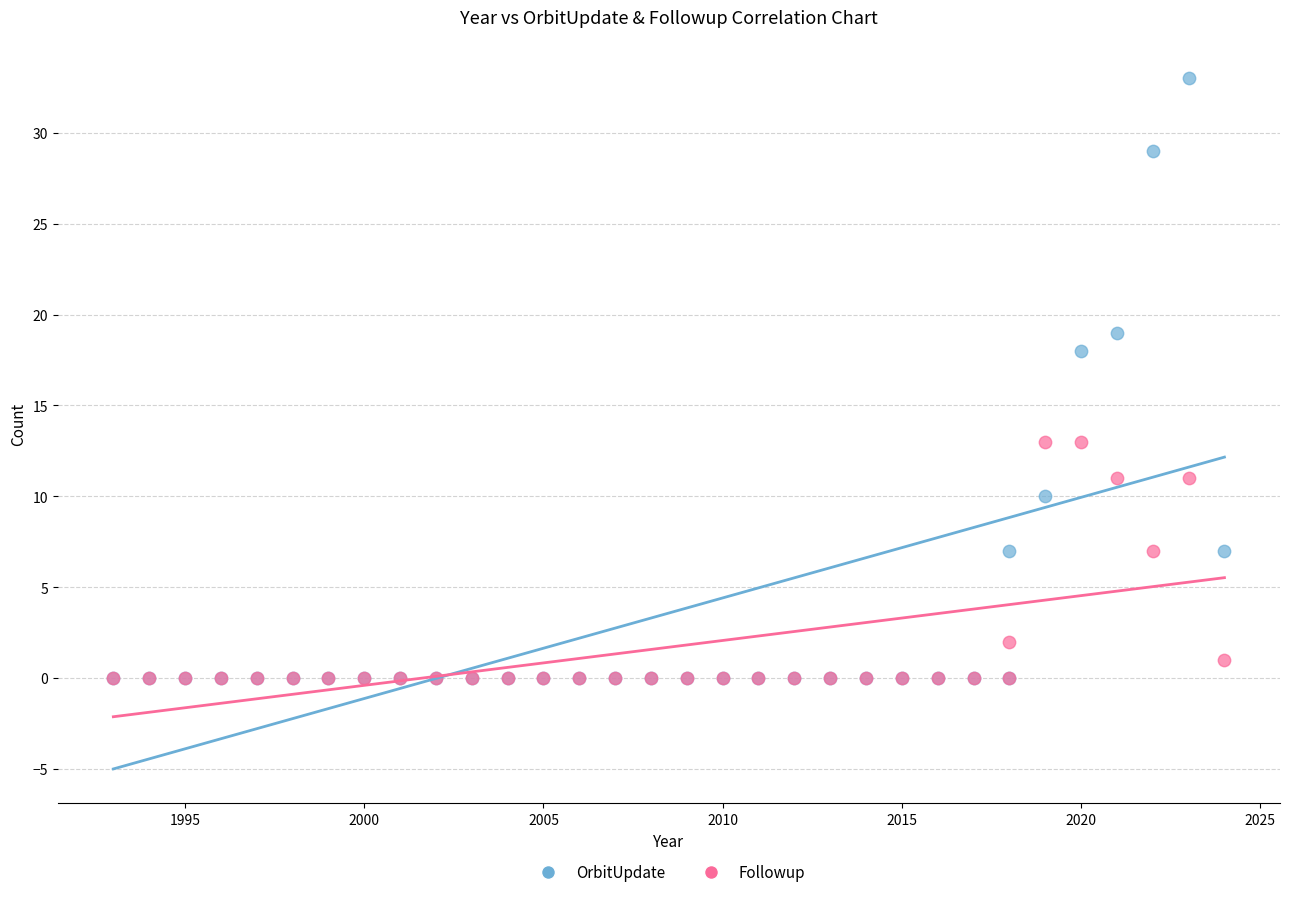

Which series has the widest spread of Y values?

OrbitUpdate